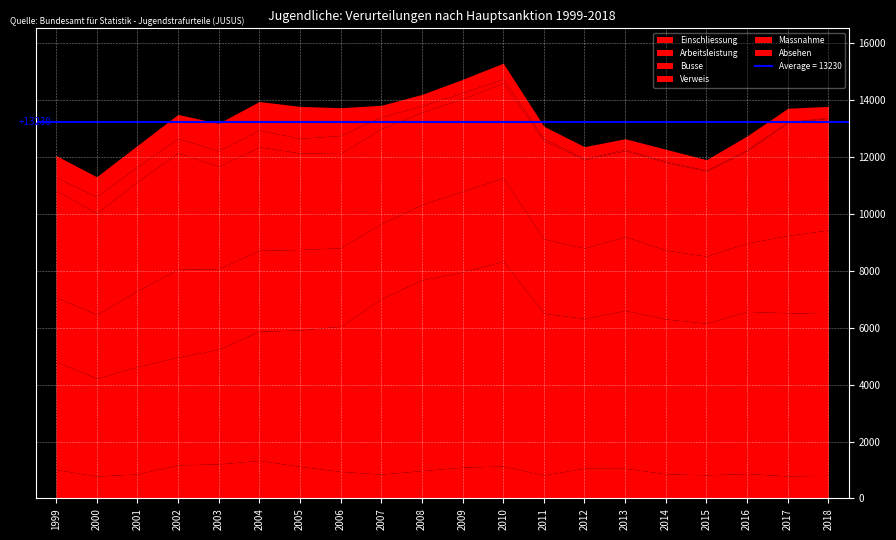

The value of Verweis at 2009 is 5164. True or false?

False